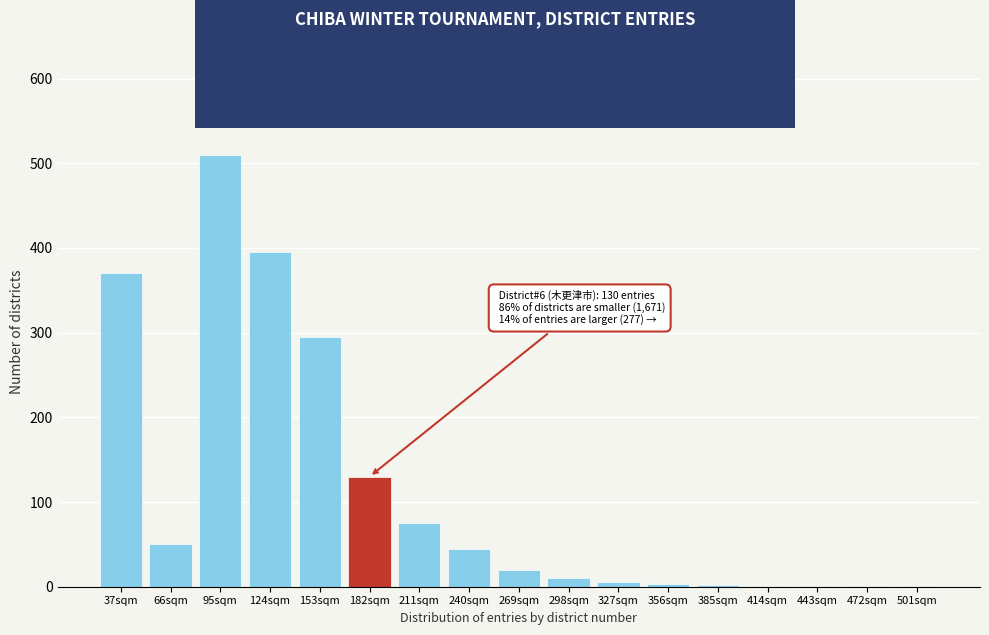

True or false: the data shows 10 at 298sqm.

True